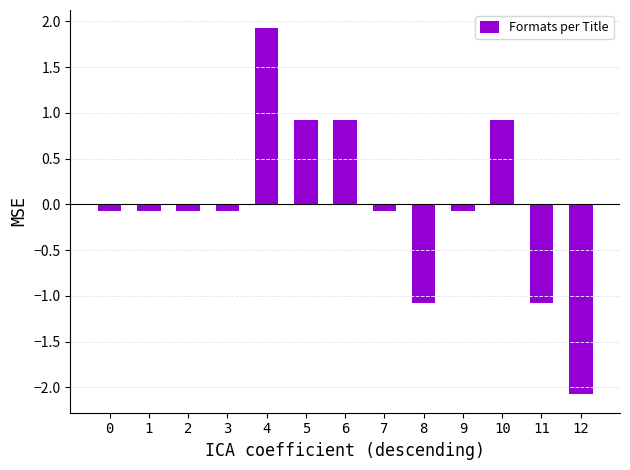

The value at 6 is 0.9. True or false?

True